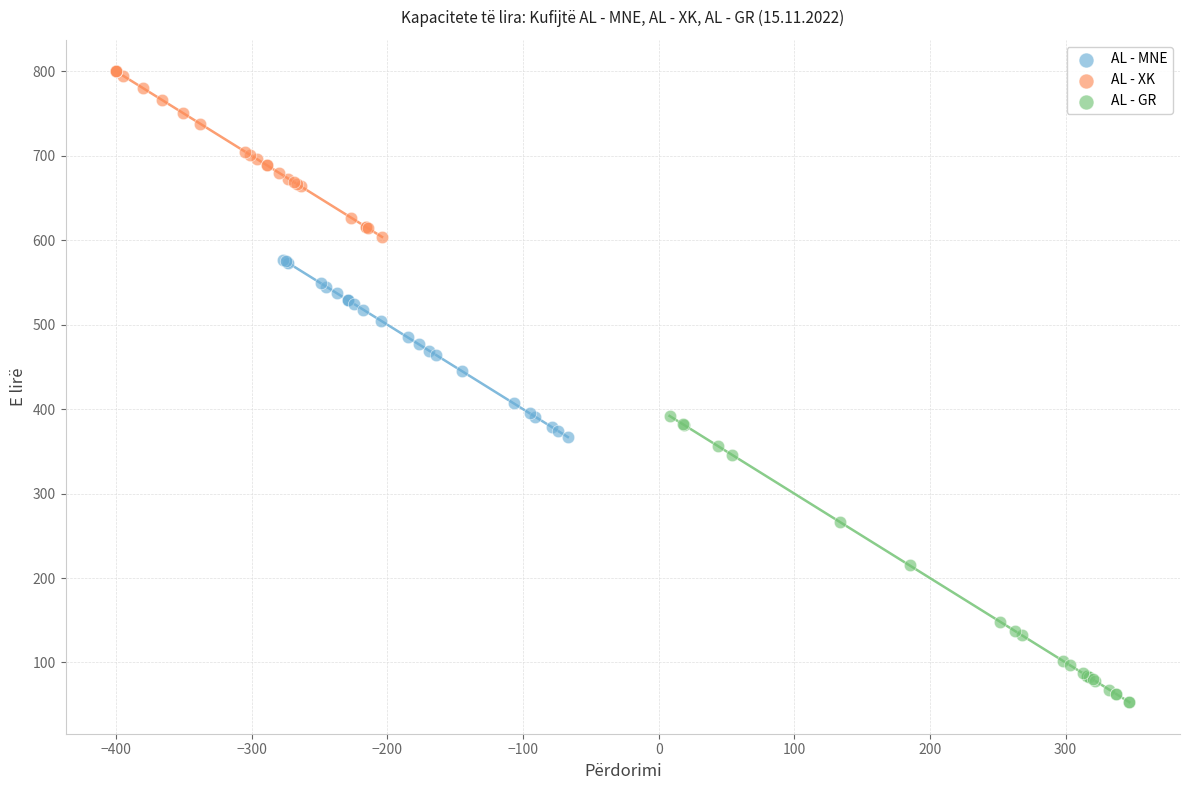

Which series contains the highest Y value?

AL - XK